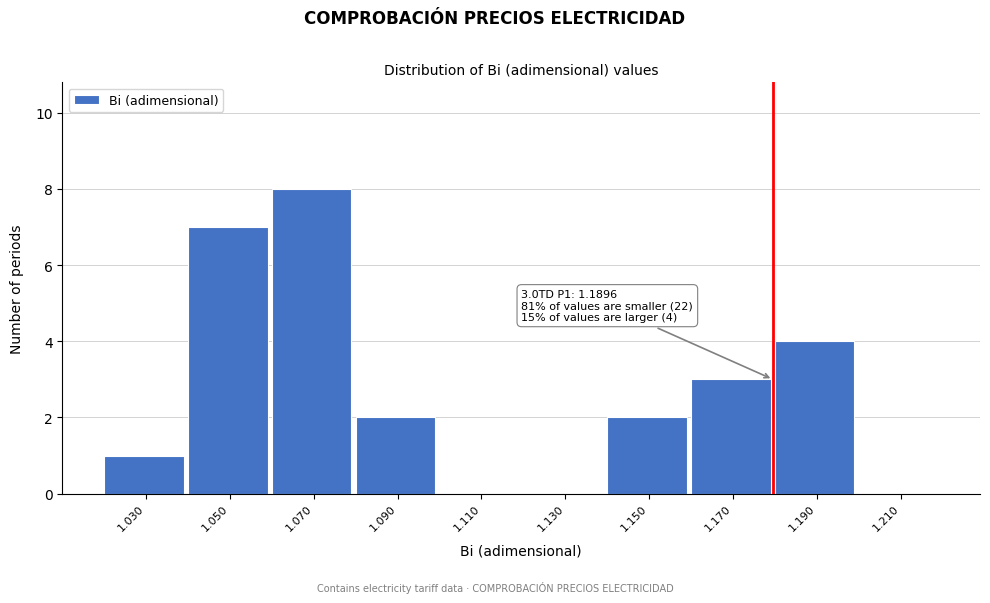

Reading left to right, extract all data points from this chart.

1.030=1	1.050=7	1.070=8	1.090=2	1.110=0	1.130=0	1.150=2	1.170=3	1.190=4	1.210=0